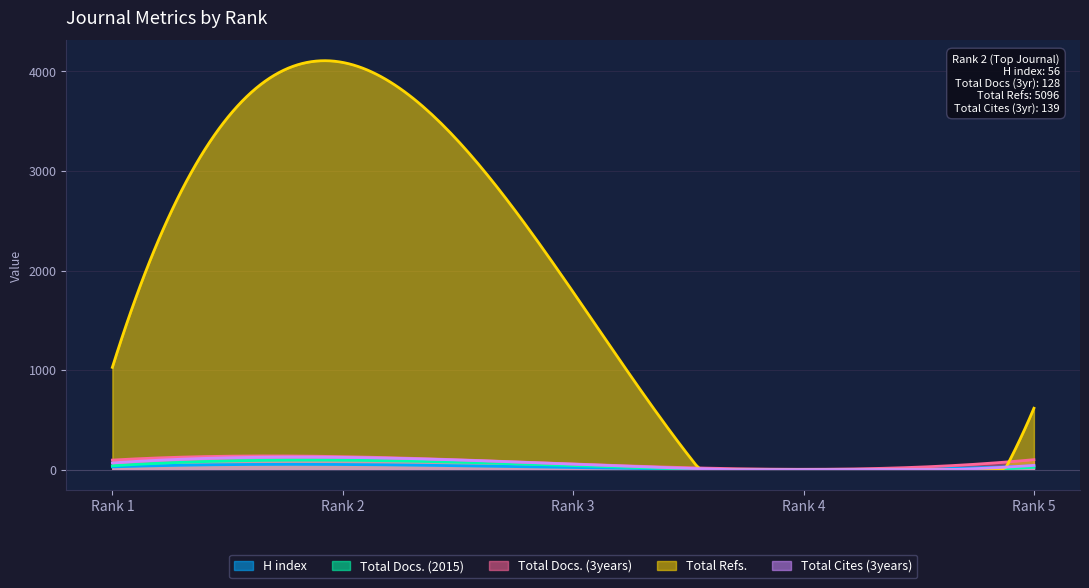

Reading right to left, what are all the values shown in this chart?

H index: Rank 5=36	Rank 4=1	Rank 3=13	Rank 2=56	Rank 1=26
Total Docs. (2015): Rank 5=18	Rank 4=0	Rank 3=10	Rank 2=114	Rank 1=33
Total Docs. (3years): Rank 5=100	Rank 4=1	Rank 3=59	Rank 2=128	Rank 1=96
Total Refs.: Rank 5=365	Rank 4=0	Rank 3=276	Rank 2=5096	Rank 1=776
Total Cites (3years): Rank 5=38	Rank 4=2	Rank 3=30	Rank 2=139	Rank 1=63